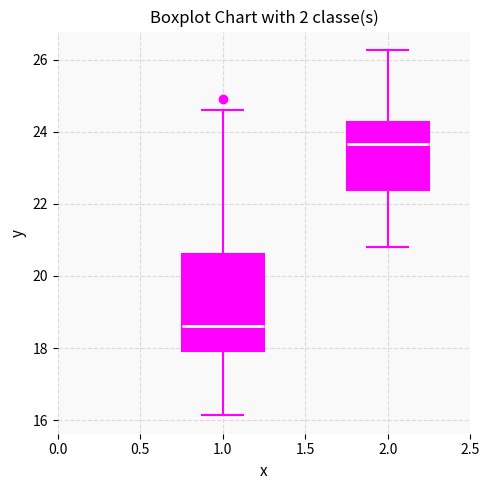

Where does the upper whisker of the box at x = 1.0 end on the y-axis? The values are not printed on the chart, so give them approximately, as read against the axis.

24.6